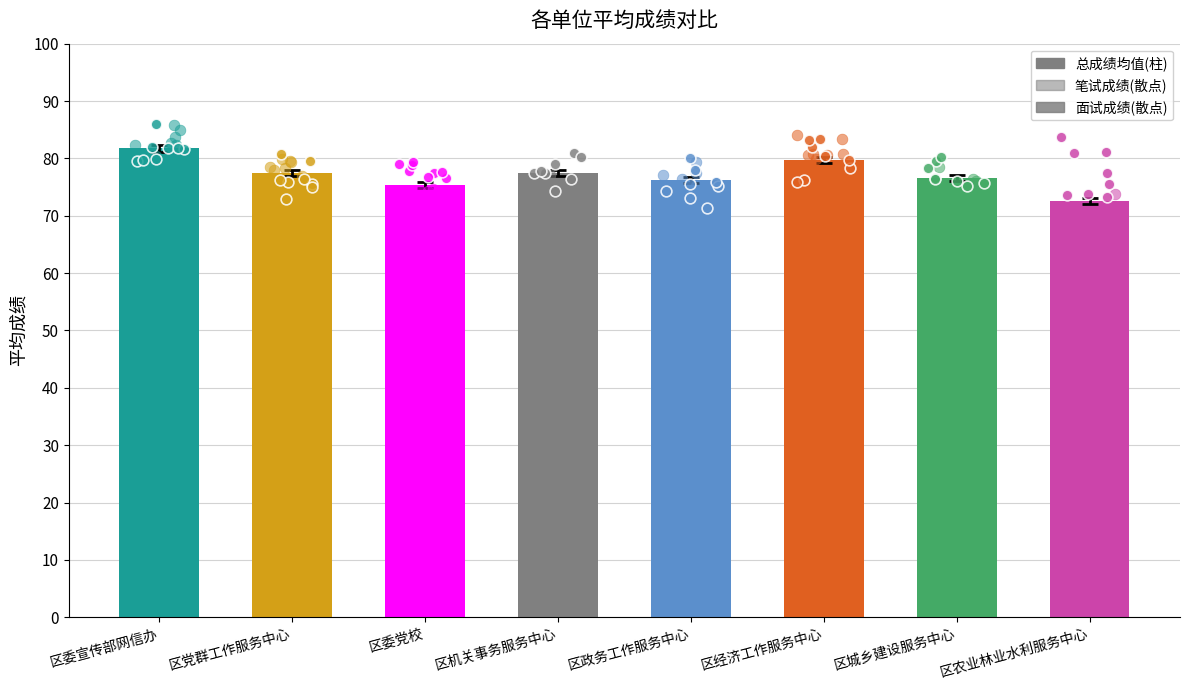

Is the value of 总成绩均值 at 区城乡建设服务中心 greater than the value of 笔试成绩 at 区委党校?

No